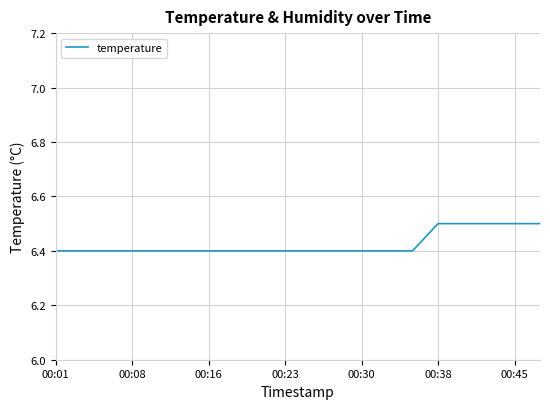

What is the smallest value displayed?

6.4